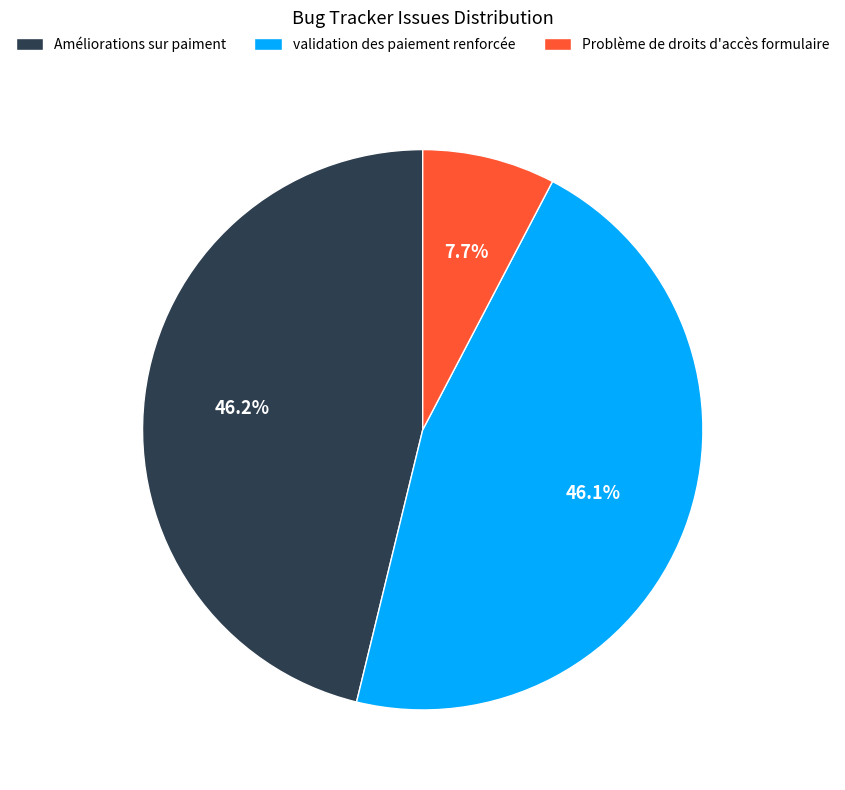

Is there a majority slice in this chart?

No